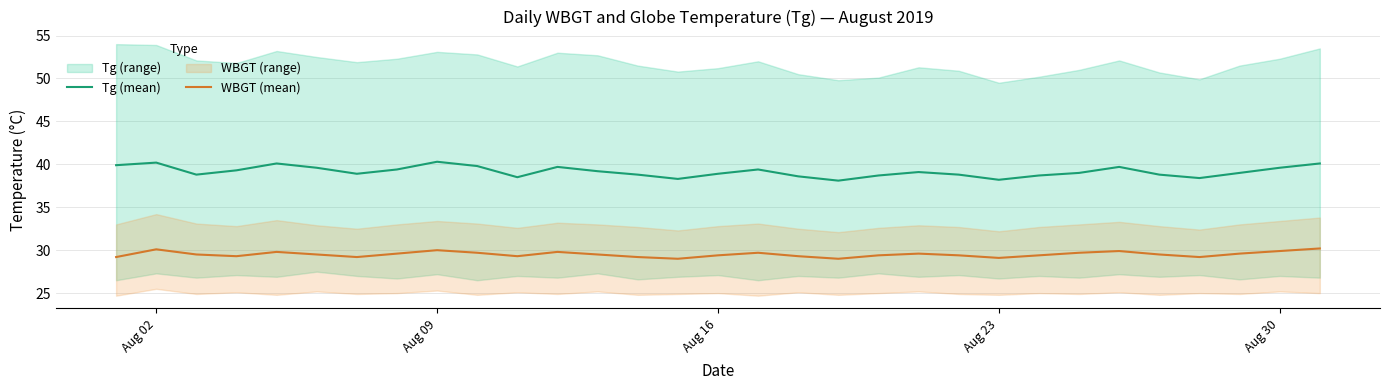

Where is the first local maximum for WBGT (mean)?

Aug 02